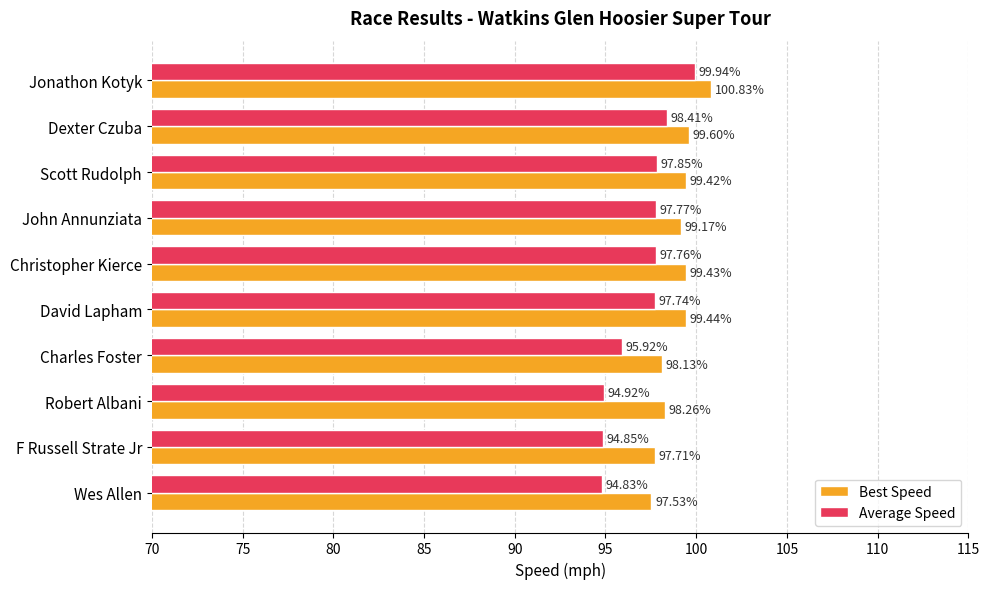

At which label is Average Speed closest to 97?

David Lapham